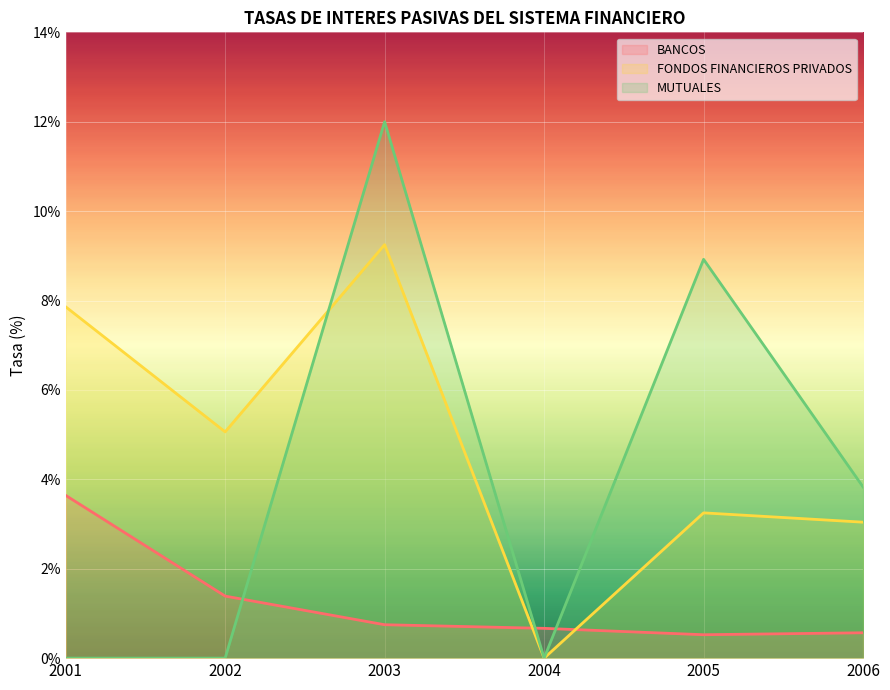

Which has a higher value, 2001 or 2002?

2001